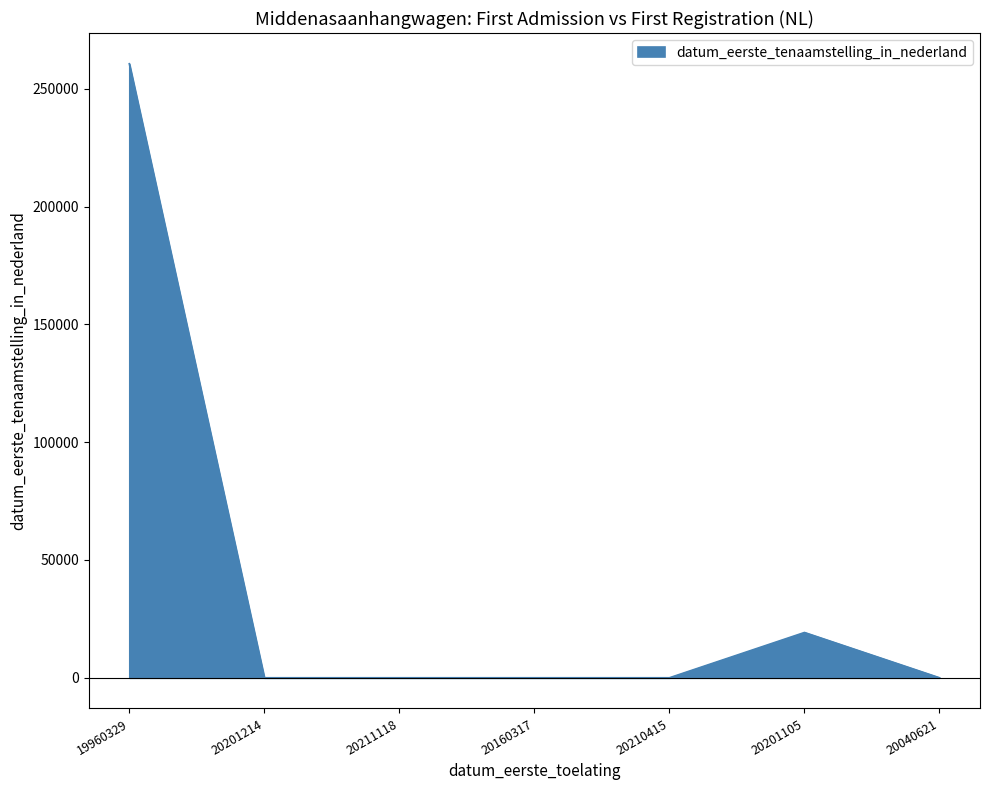

How many lines are shown in the chart?

1